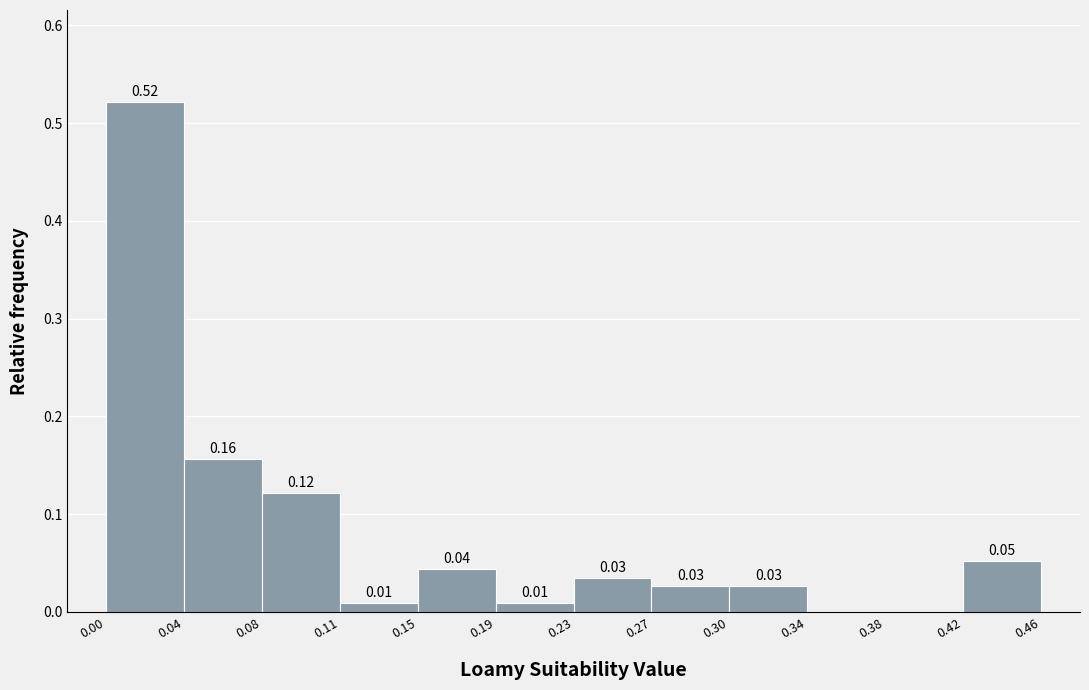

Over which range of the x-axis is the bar tallest?

0.00 to 0.04